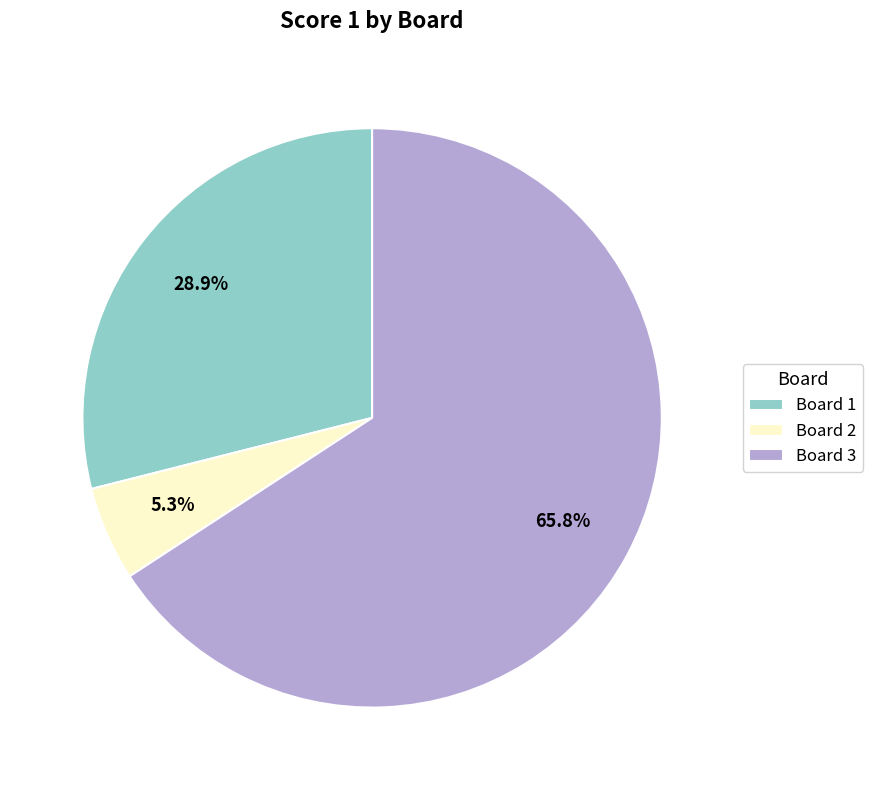

Rank the categories by value from highest to lowest.

Board 3, Board 1, Board 2